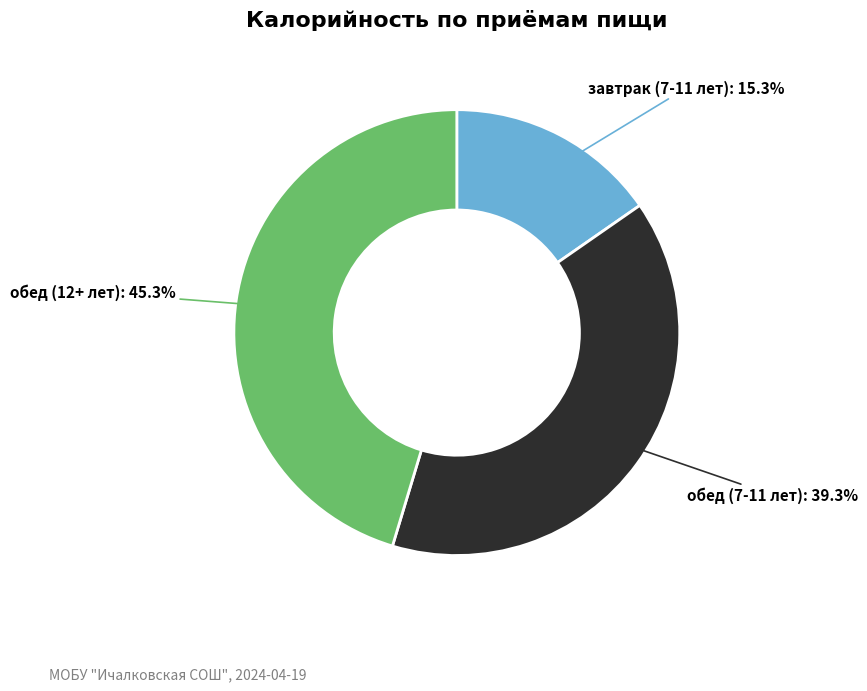

Is there any slice that represents more than half of the pie?

No